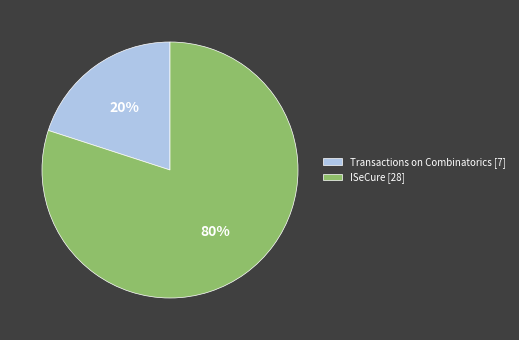

Which category has the biggest portion of the pie?

ISeCure